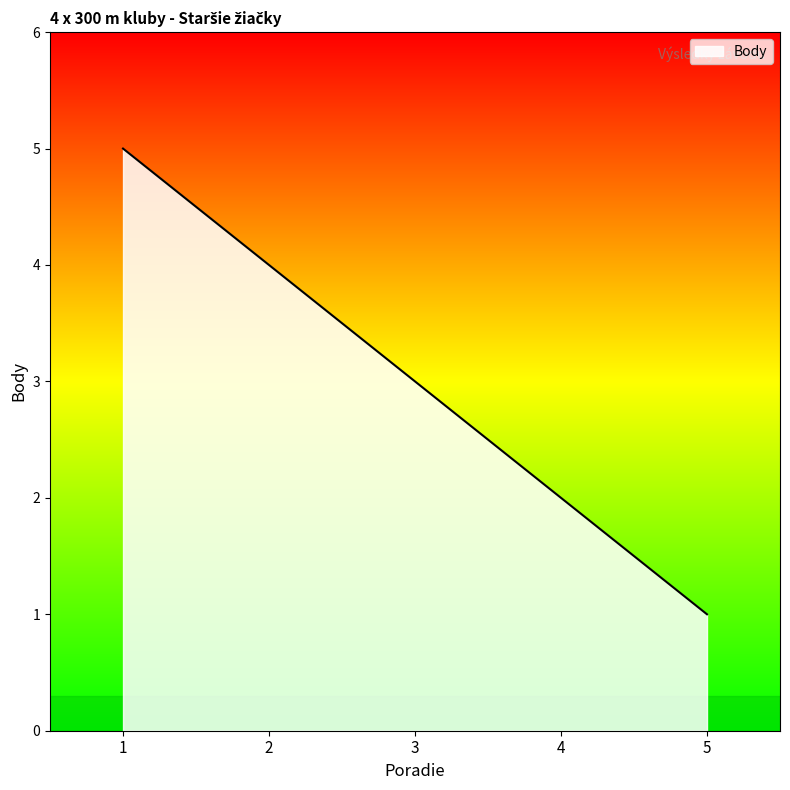

Is it true that the value at 5 is 1?

True